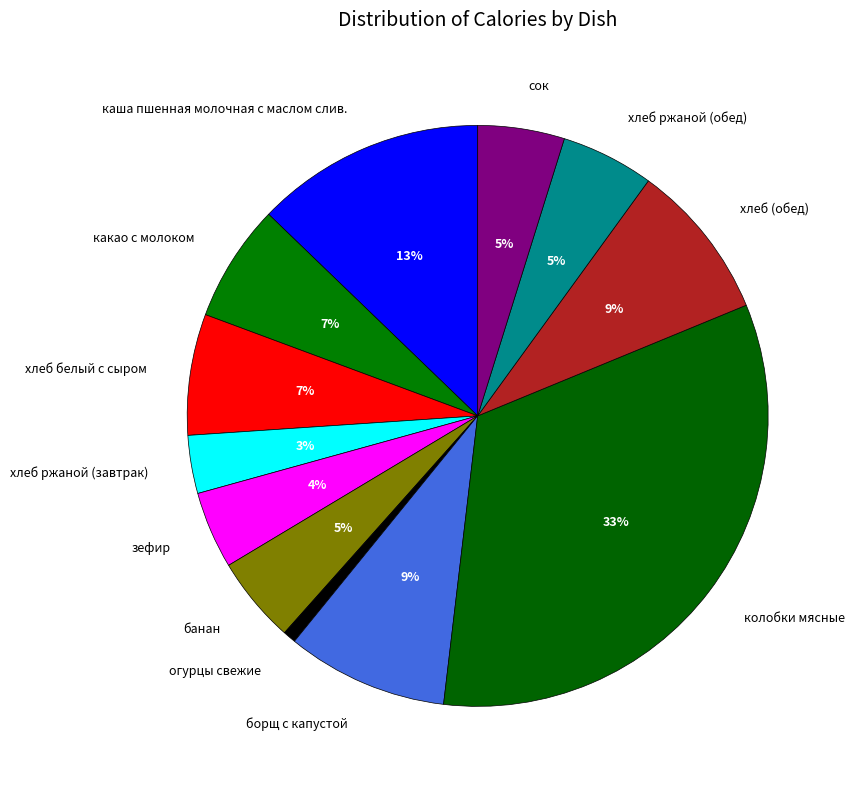

To the nearest percent, what portion does колобки мясные represent?

33%